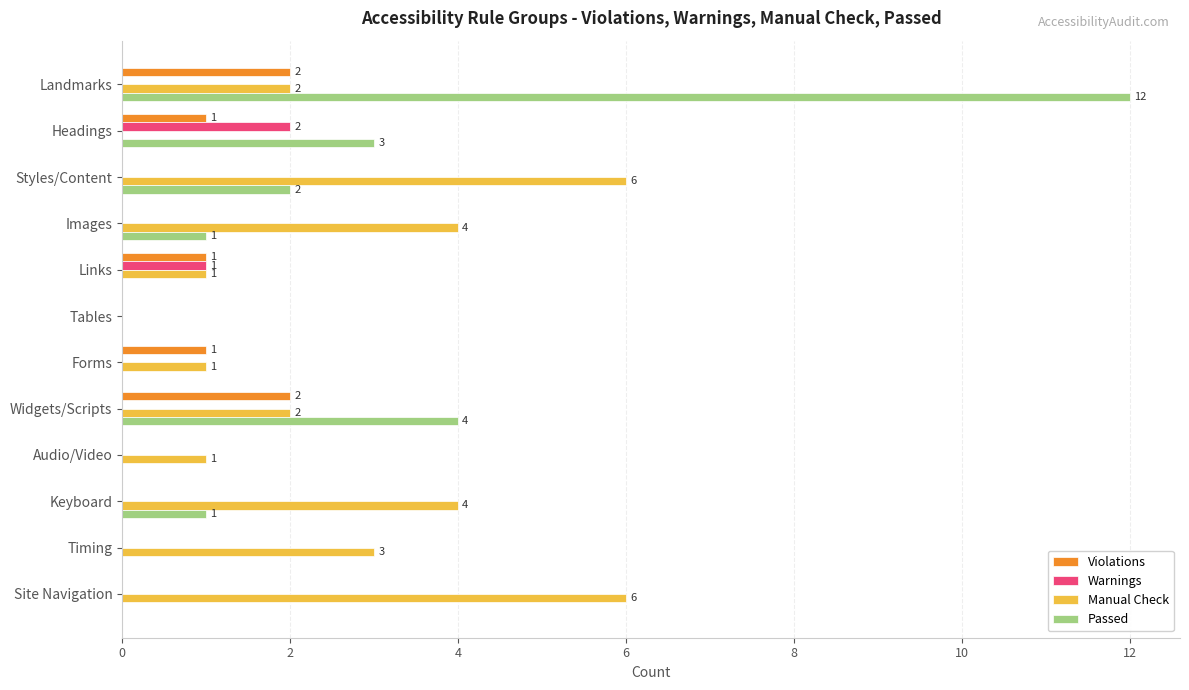

What is the total value across all series at Site Navigation?

6